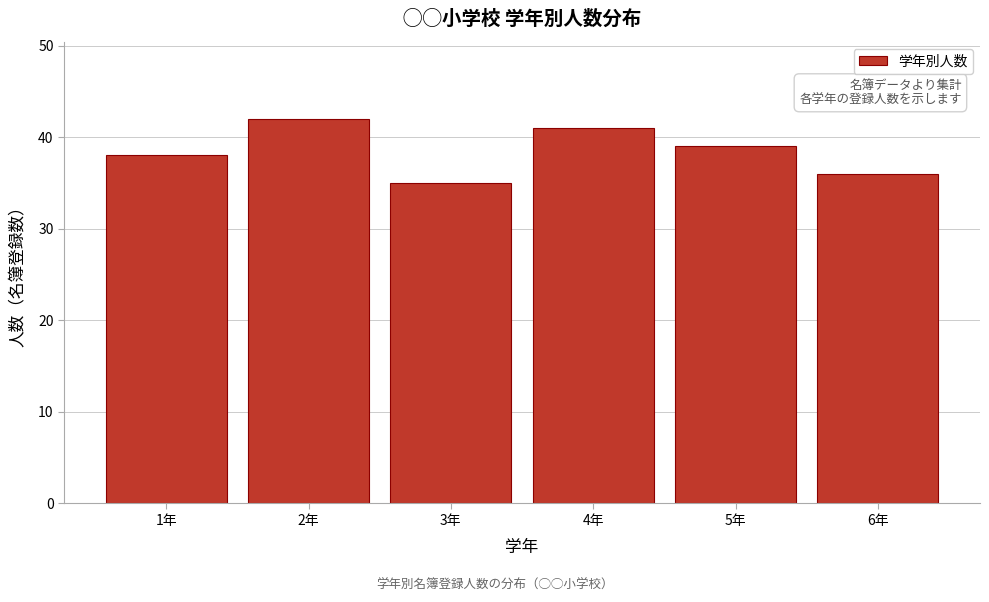

Reading right to left, list all the values displayed in this chart.

6年=36	5年=39	4年=41	3年=35	2年=42	1年=38